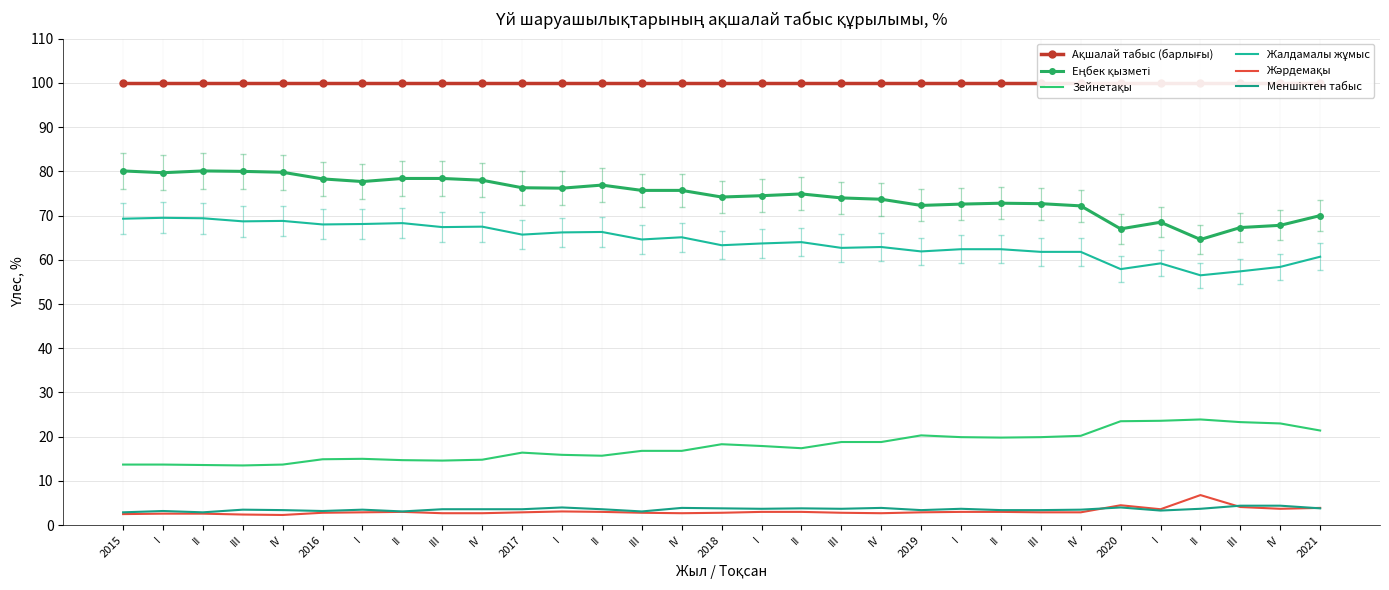

What is the label of the 20th point from the right?

I